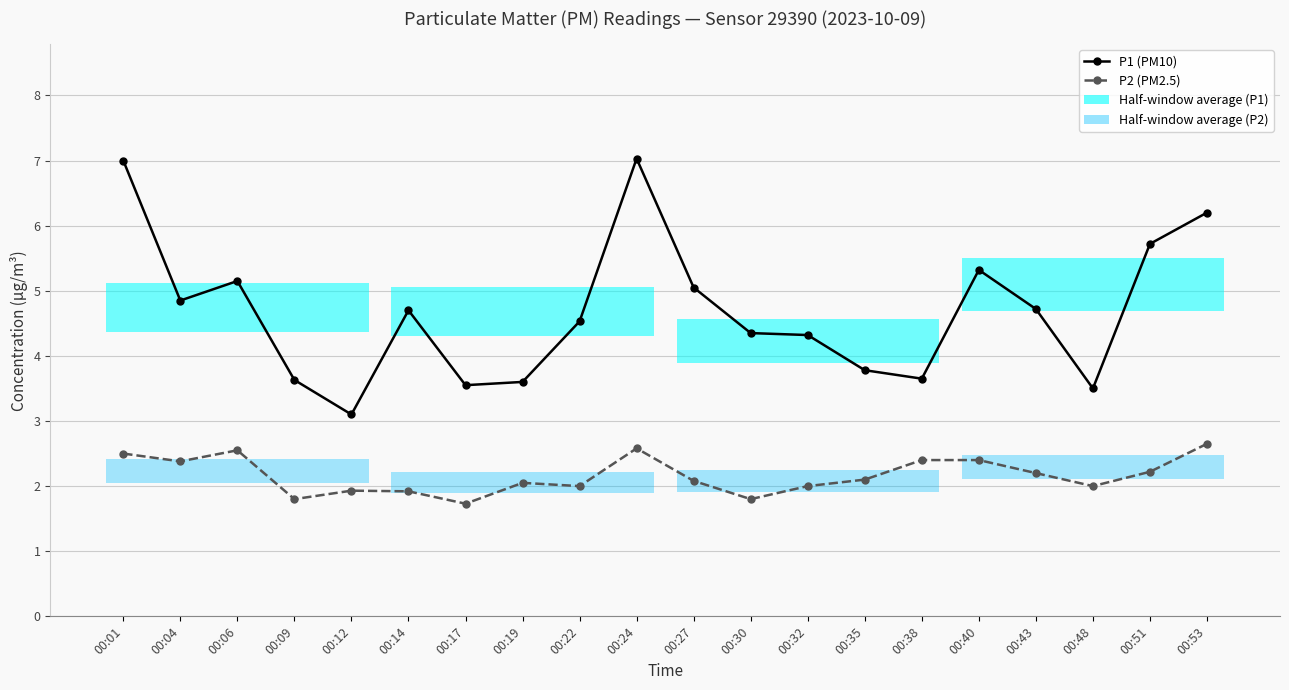

Rank the series by their average value, from highest to lowest.

P1 (PM10), P2 (PM2.5)